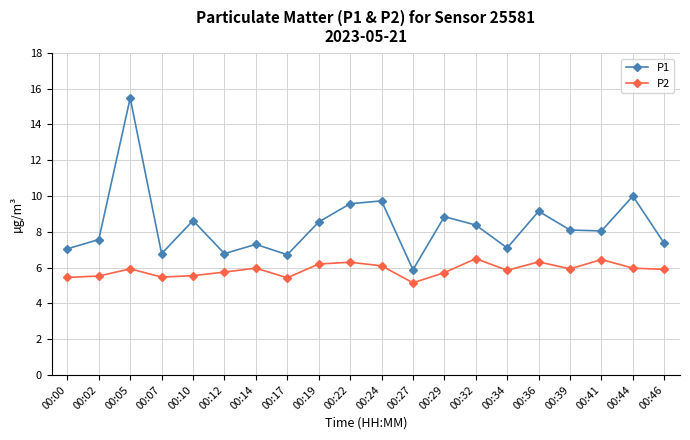

How many distinct data groups are displayed?

2